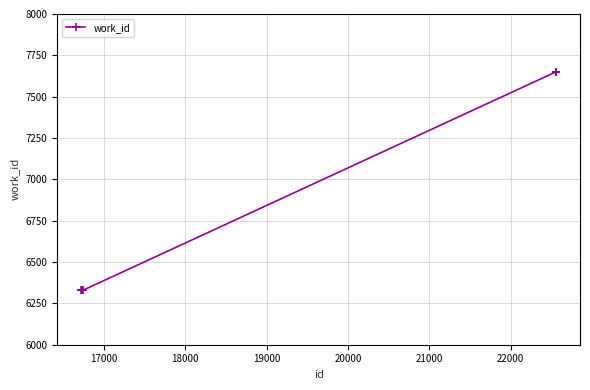

What is the value of the 8th point from the left?

7650